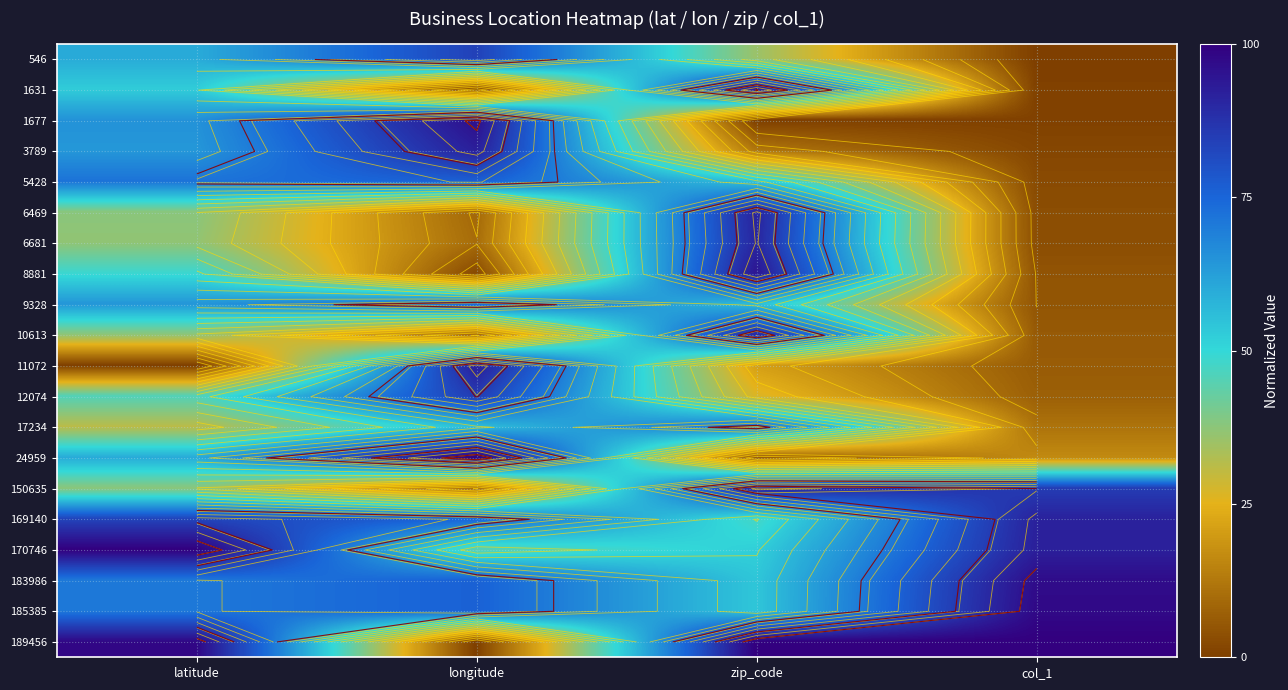

True or false: 169140 has a value of 1.3 at col_1.

False